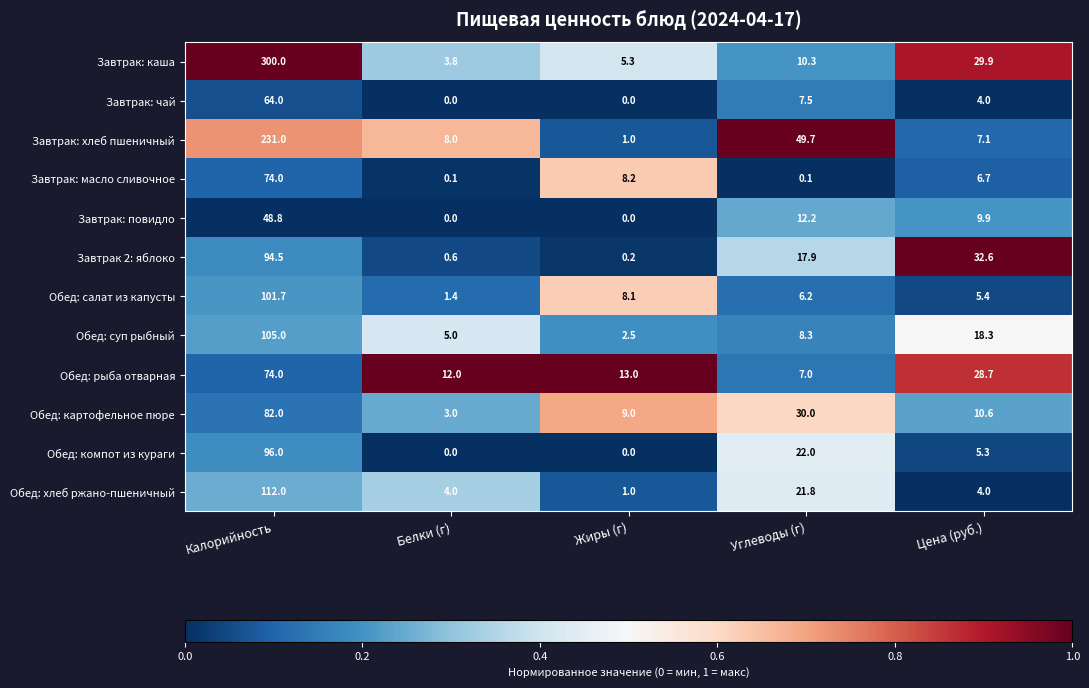

Is it true that Завтрак 2: яблоко equals 17.9 at Углеводы (г)?

True